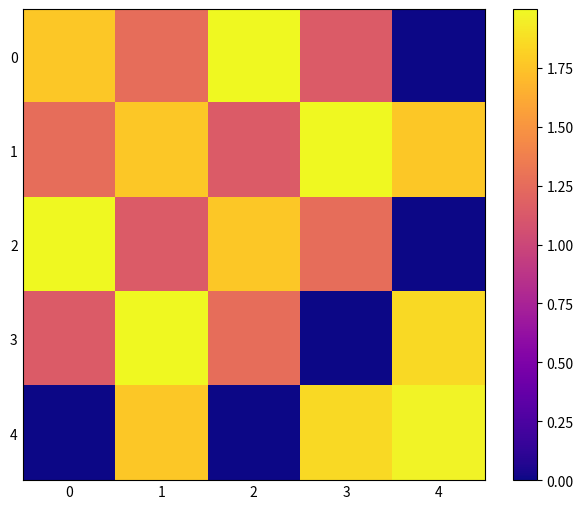

Between 2 and 3, which is larger?

2